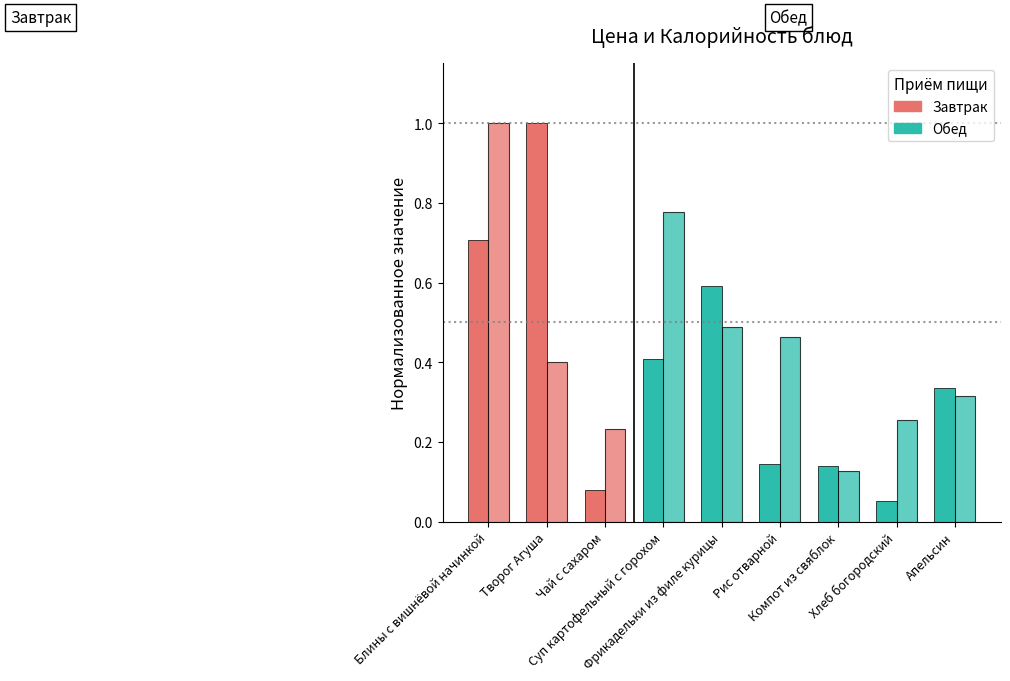

How many distinct data groups are displayed?

2